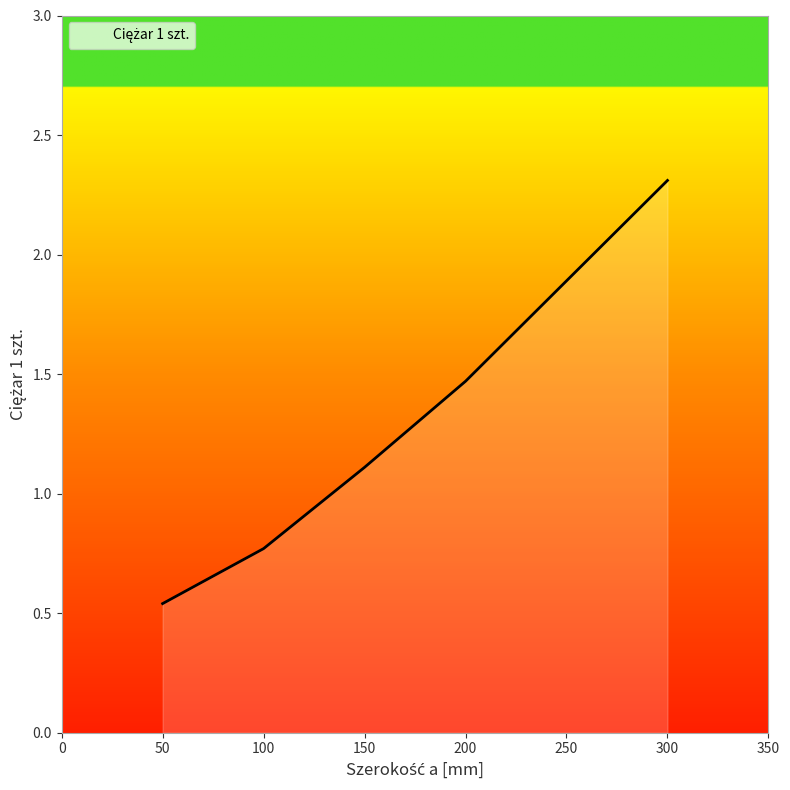

How many values are below 1?

2